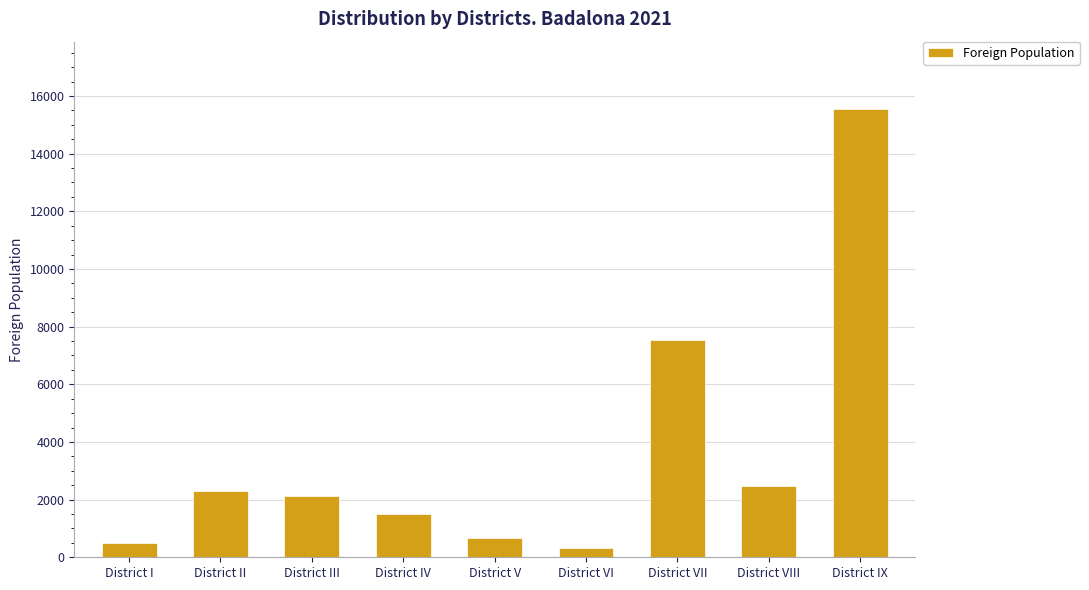

What is the minimum value shown in the chart?

316